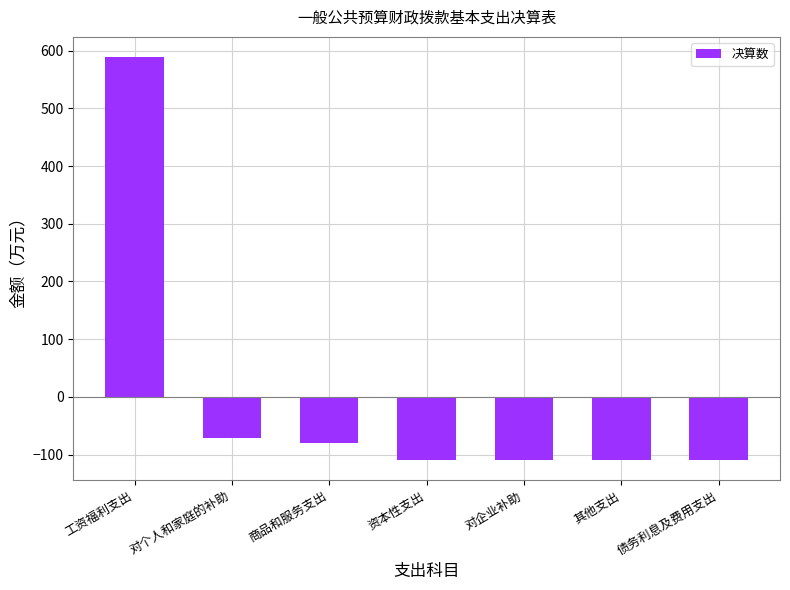

Reading left to right, what are all the values shown in this chart?

588.9	-71.6	-79.6	-109.4	-109.4	-109.4	-109.4